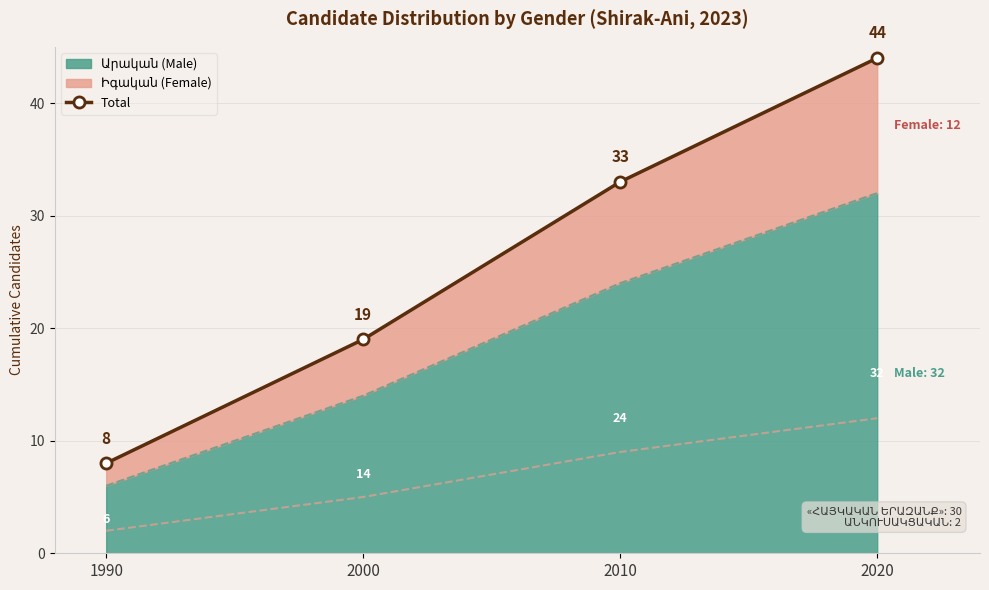

What is the value of the 4th point from the left?

44